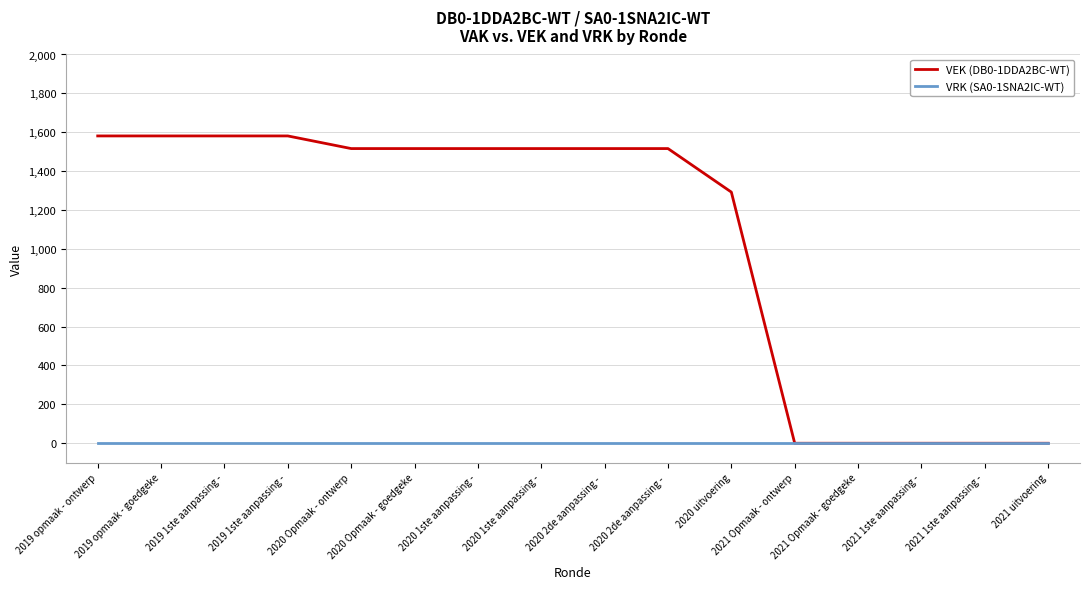

Which has a higher value, 2021 1ste aanpassing - or 2020 uitvoering?

2020 uitvoering